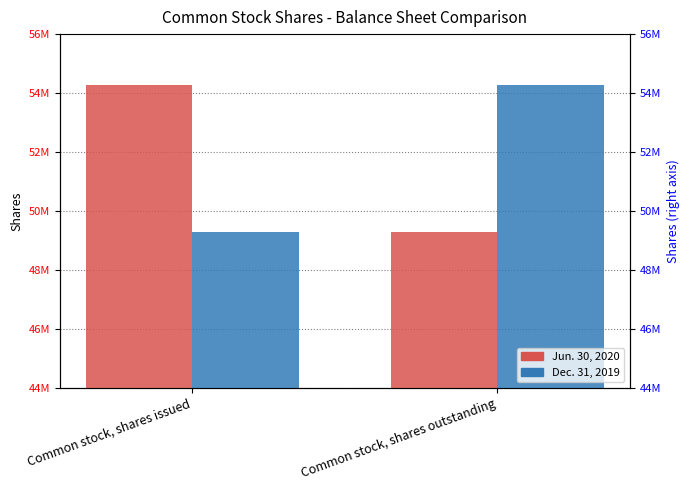

True or false: Jun. 30, 2020 has a value of 72000223 at Common stock, shares outstanding.

False